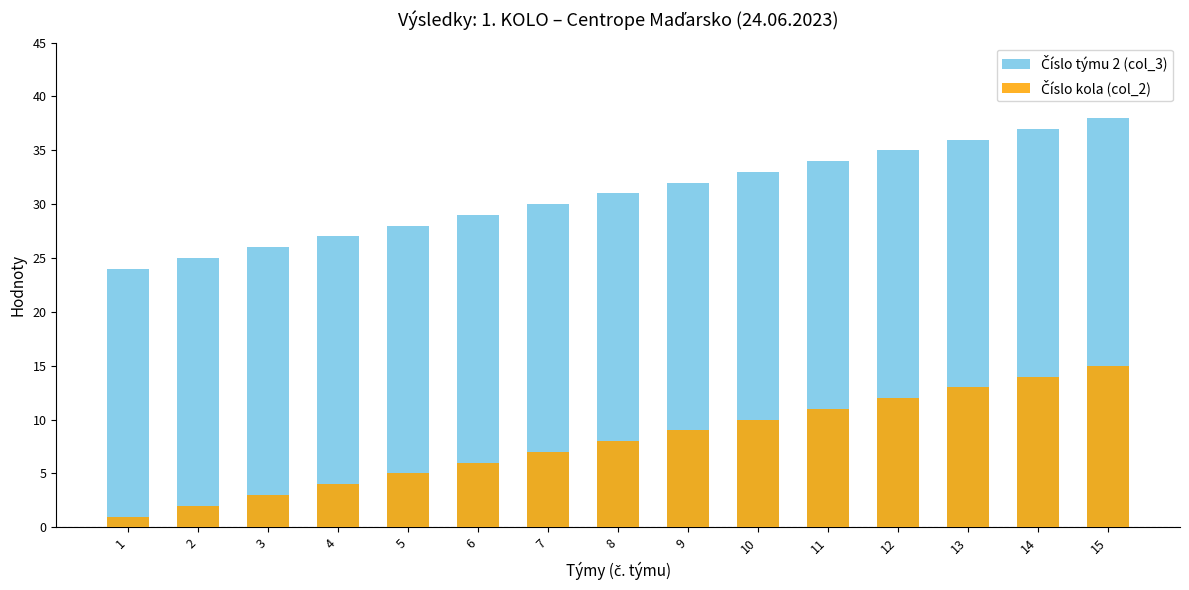

What is the total value across all series at 10?

43